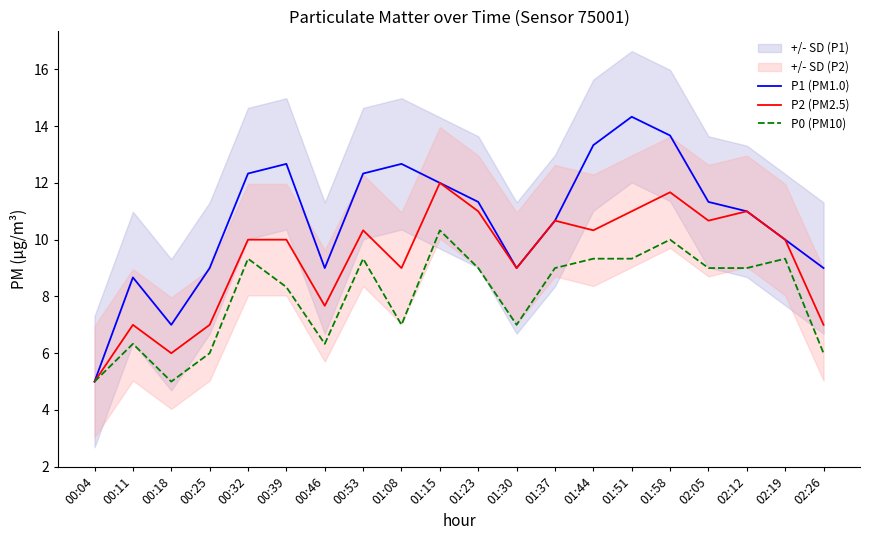

Which series has the largest total across all categories?

P1 (PM1.0)